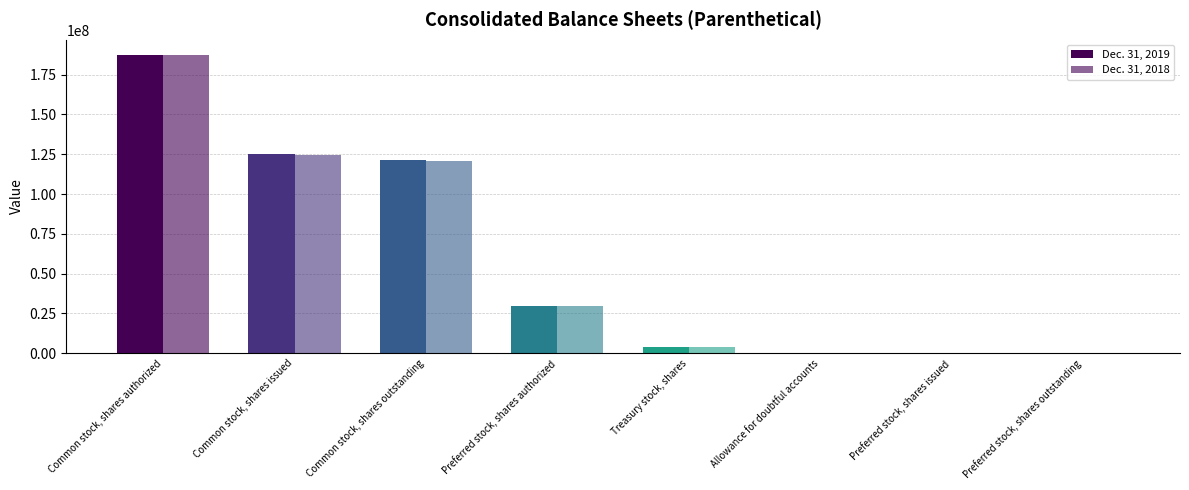

Reading left to right, list all the values displayed in this chart.

Dec. 31, 2019: Common stock, shares authorized=187500000	Common stock, shares issued=125435573	Common stock, shares outstanding=121225319	Preferred stock, shares authorized=30000000	Treasury stock, shares=4210254	Allowance for doubtful accounts=3195	Preferred stock, shares issued=0	Preferred stock, shares outstanding=0
Dec. 31, 2018: Common stock, shares authorized=187500000	Common stock, shares issued=124794986	Common stock, shares outstanding=120584732	Preferred stock, shares authorized=30000000	Treasury stock, shares=4210254	Allowance for doubtful accounts=4183	Preferred stock, shares issued=0	Preferred stock, shares outstanding=0